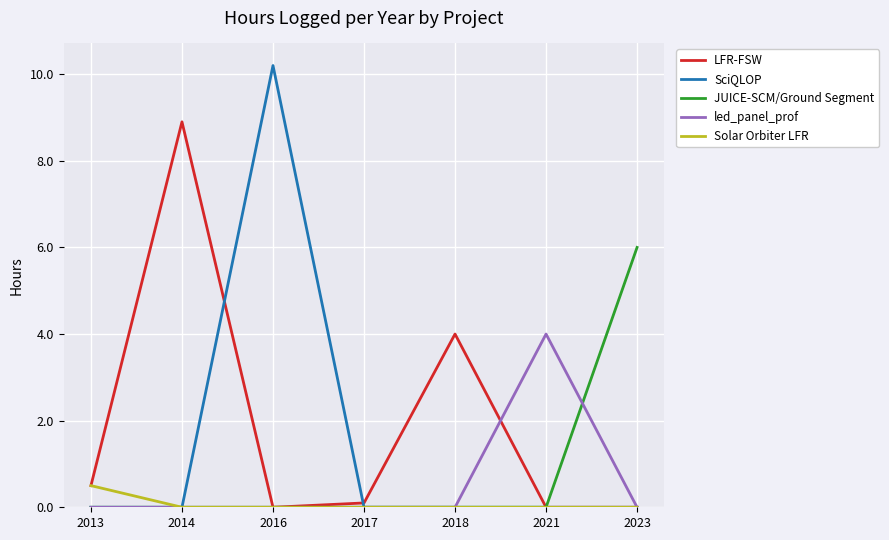

Is it true that led_panel_prof equals 1.7 at 2014?

False